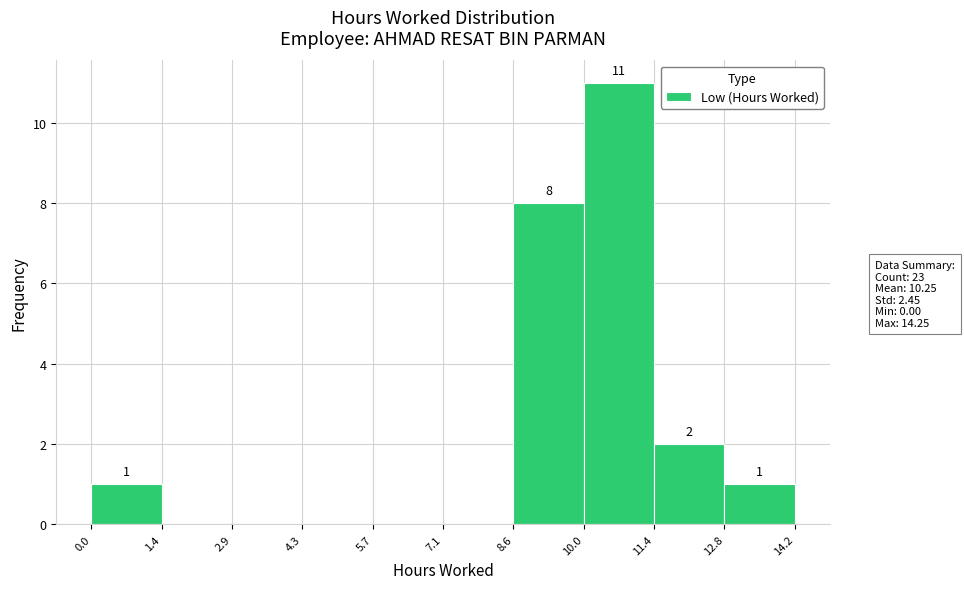

Over which range of the x-axis is the bar tallest?

10.0 to 11.4